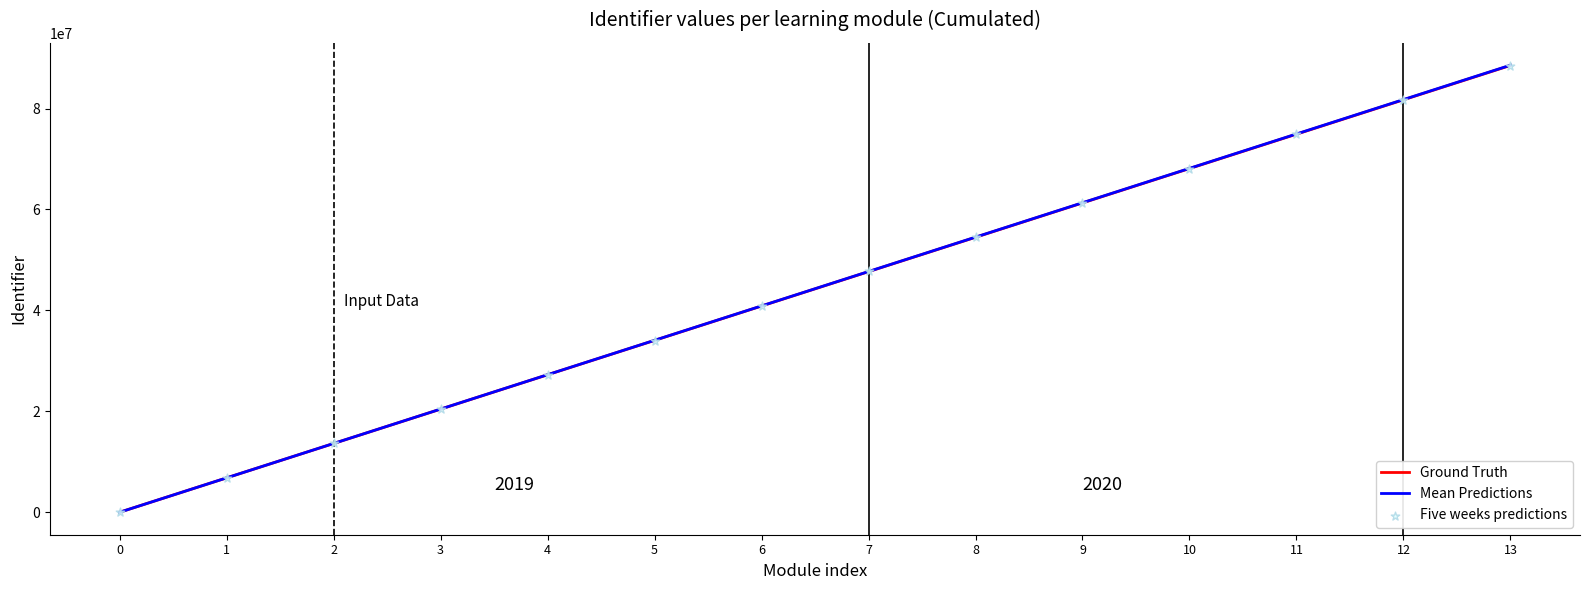

Which series has the widest spread of Y values?

Mean Predictions